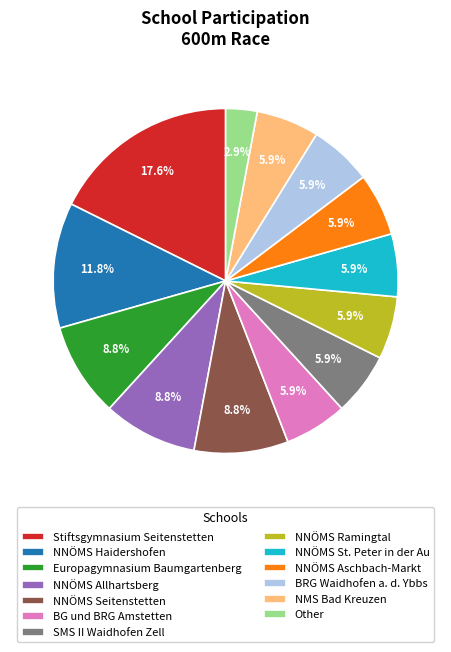

Is it true that NMS Bad Kreuzen is 1% of the pie?

False